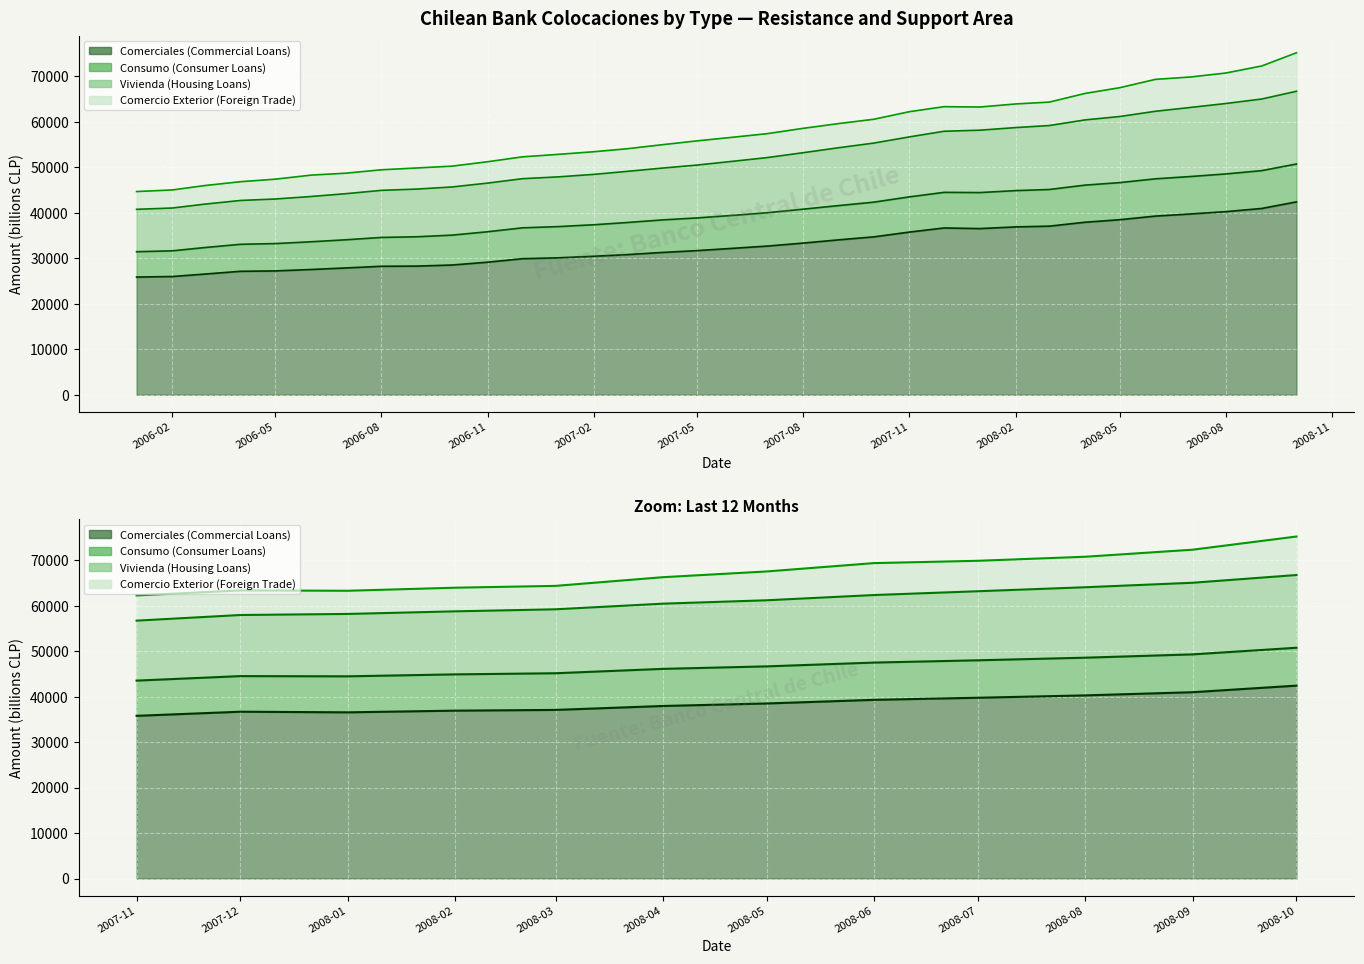

What is the label of the 15th point from the right?

2007-08